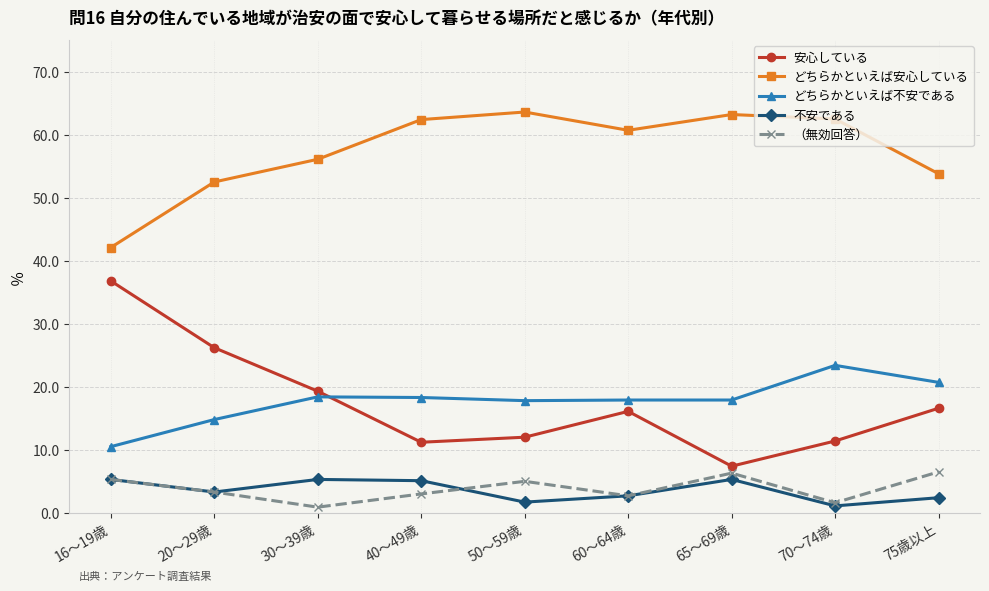

How many data points does each series have?

9